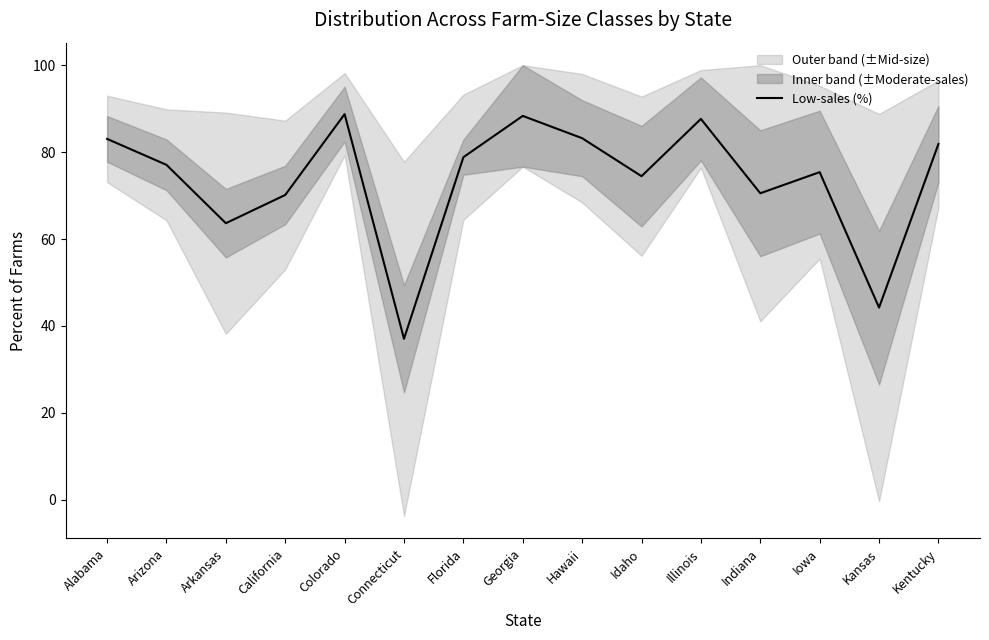

List the labels in order of value, largest first.

Colorado, Georgia, Illinois, Hawaii, Alabama, Kentucky, Florida, Arizona, Iowa, Idaho, Indiana, California, Arkansas, Kansas, Connecticut